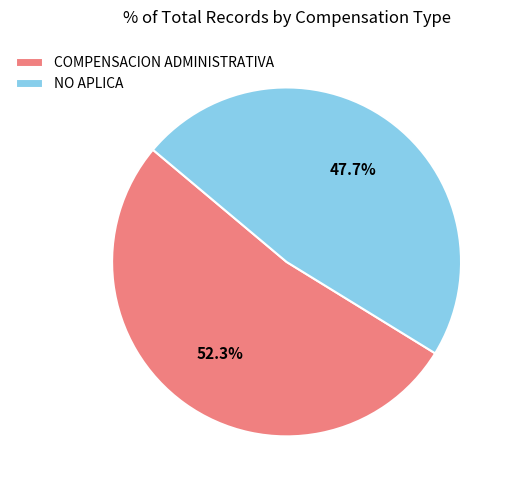

Which slice is the largest?

COMPENSACION ADMINISTRATIVA